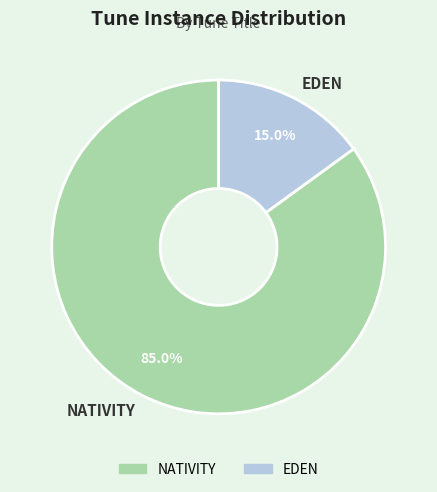

Which category has the smallest portion of the pie?

EDEN